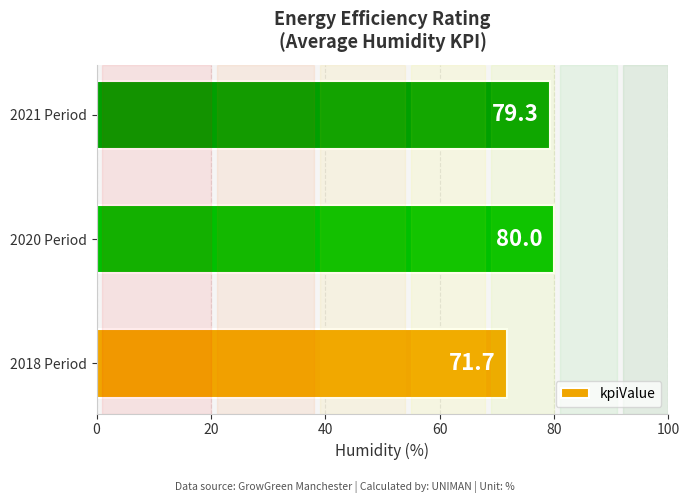

Are the bars grouped side by side (vs. stacked)?

No